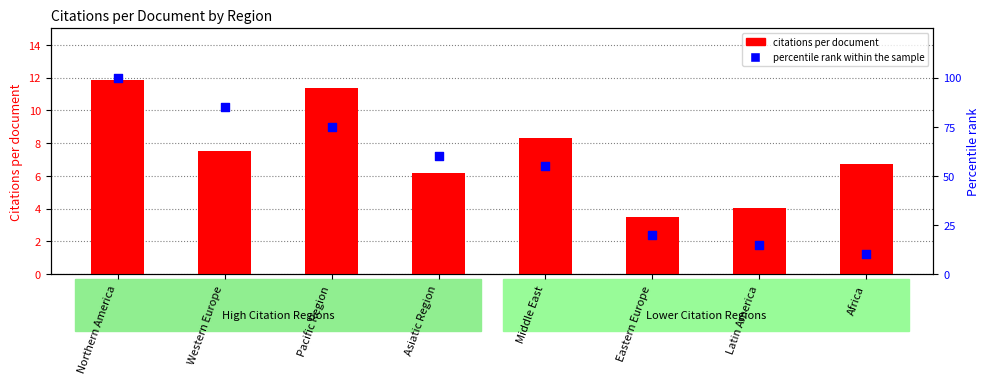

Which series has the largest total across all categories?

percentile rank within the sample